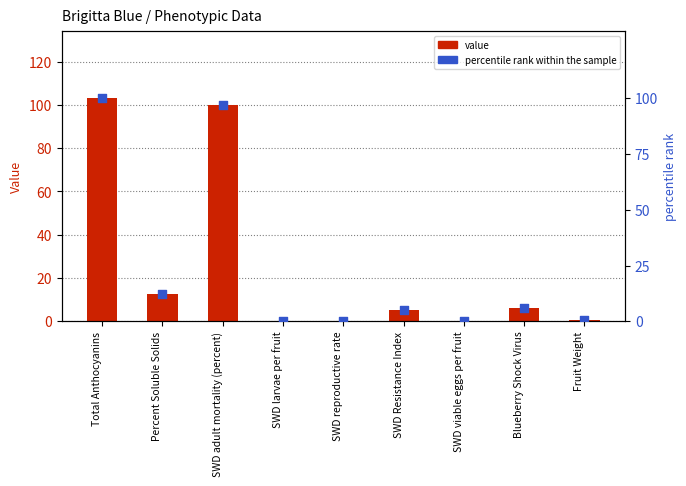

Is the value of percentile rank within the sample at Blueberry Shock Virus greater than the value of Value at SWD viable eggs per fruit?

Yes